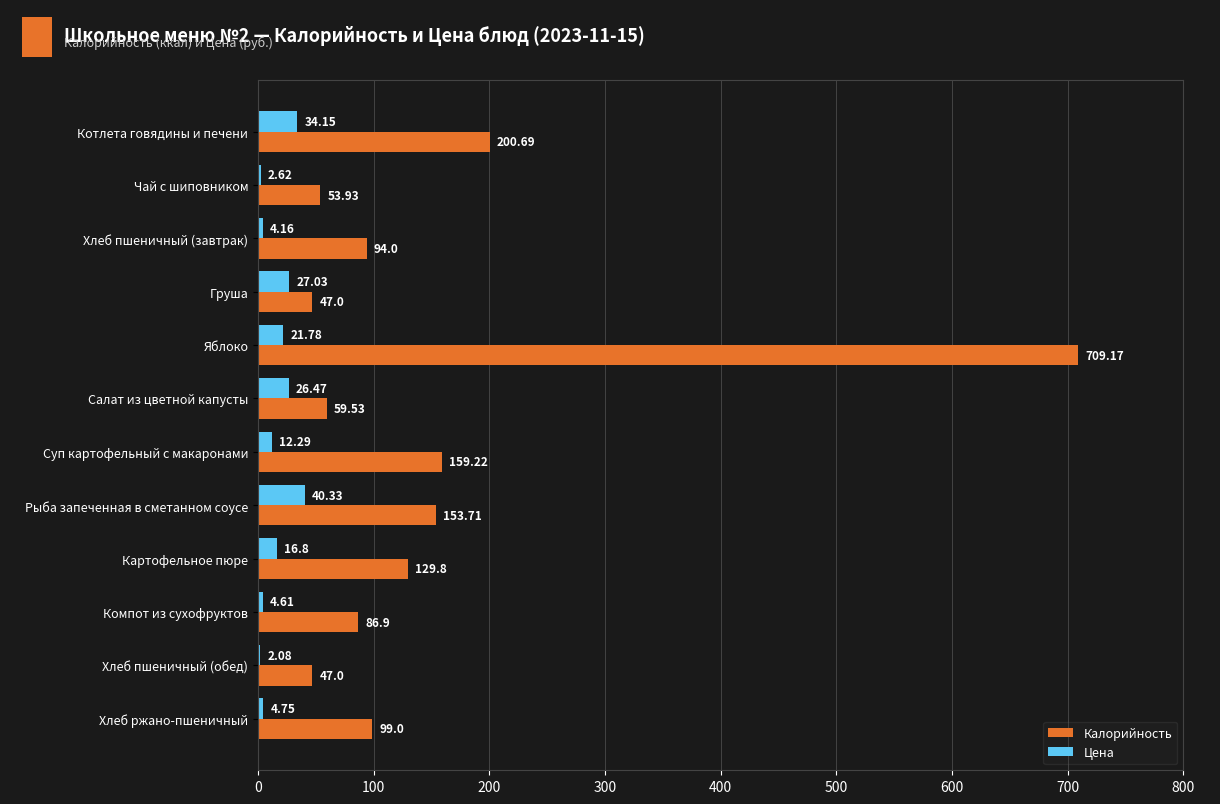

How many data points in Цена are above 16?

6